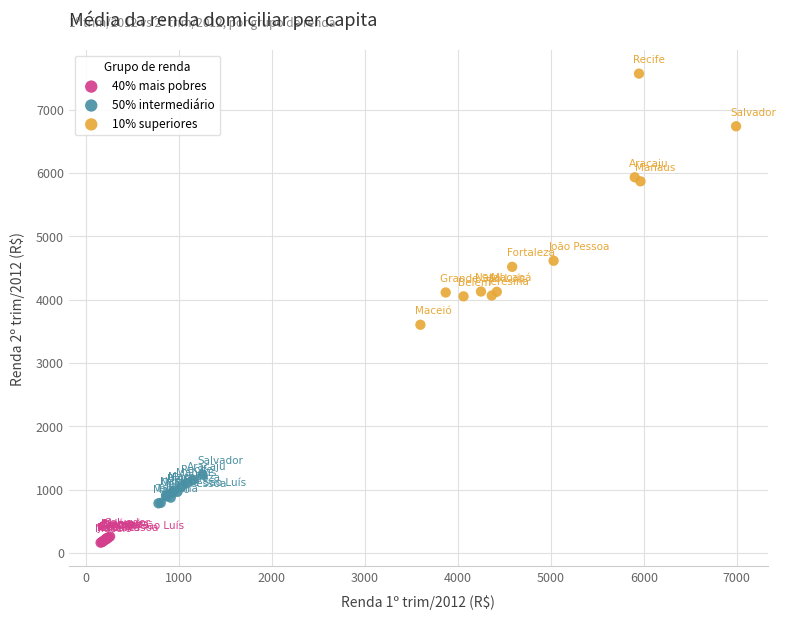

Which series reaches the maximum Y coordinate?

10% superiores